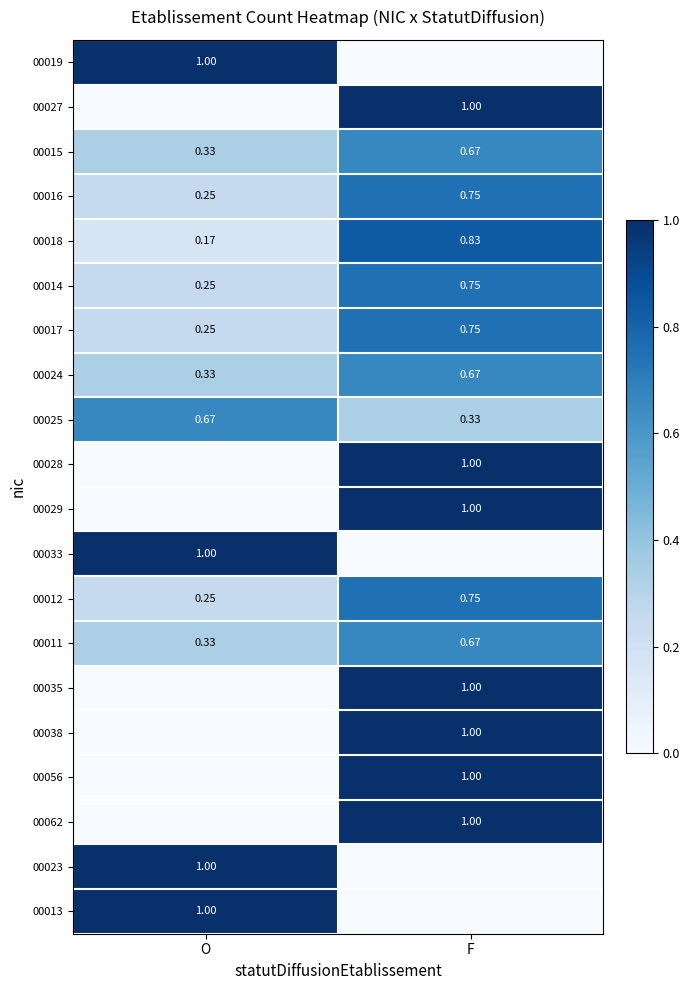

Which category has the highest value in the 00018 series?

F